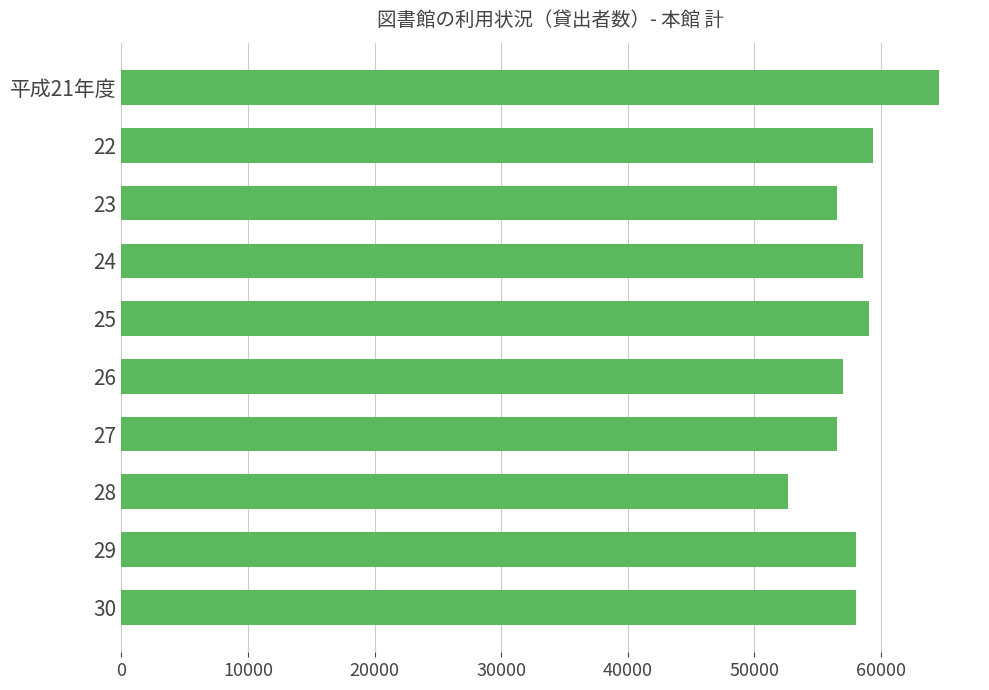

Which has a higher value, 平成21年度 or 27?

平成21年度